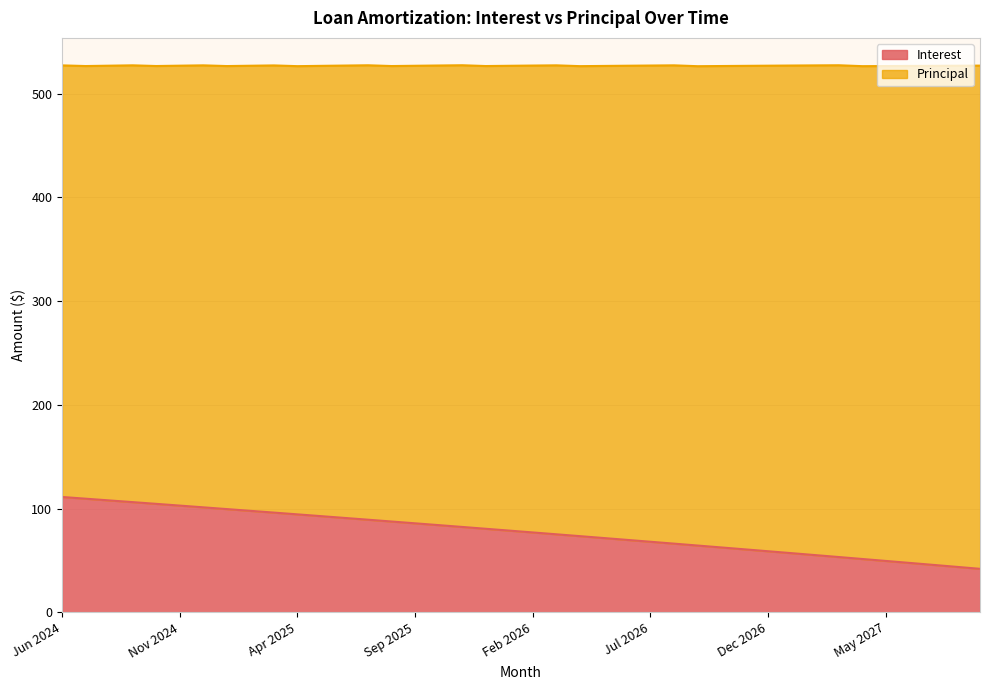

What is the change in value from Oct 2026 to Jul 2027?

-16.8